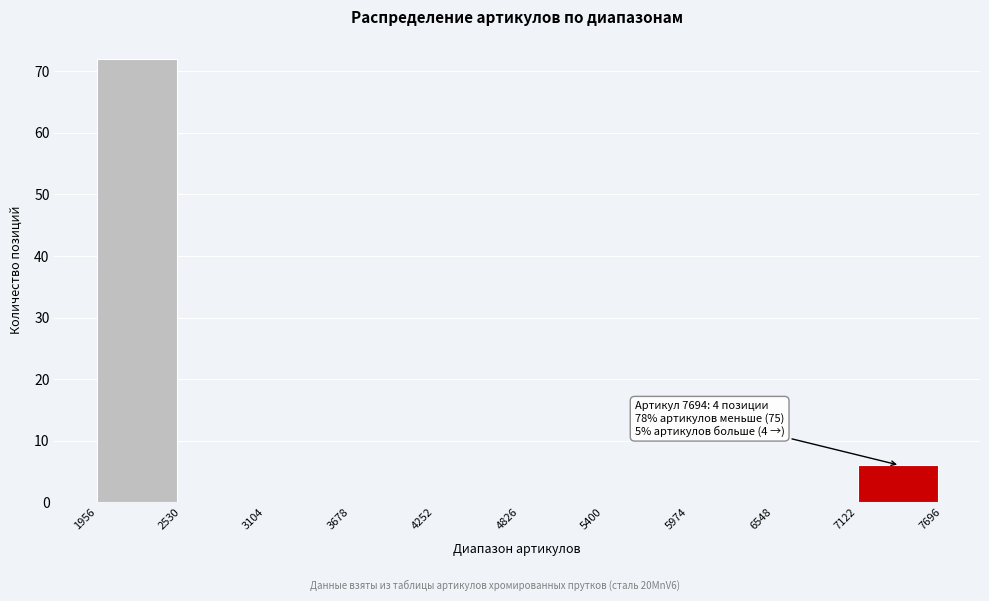

Which range on the x-axis has the tallest bar?

1956 to 2530